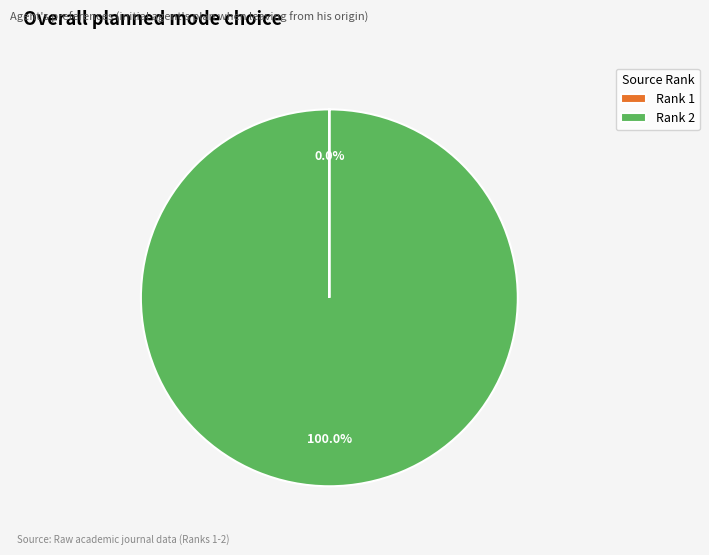

Does Rank 2 represent more than half of the total?

Yes